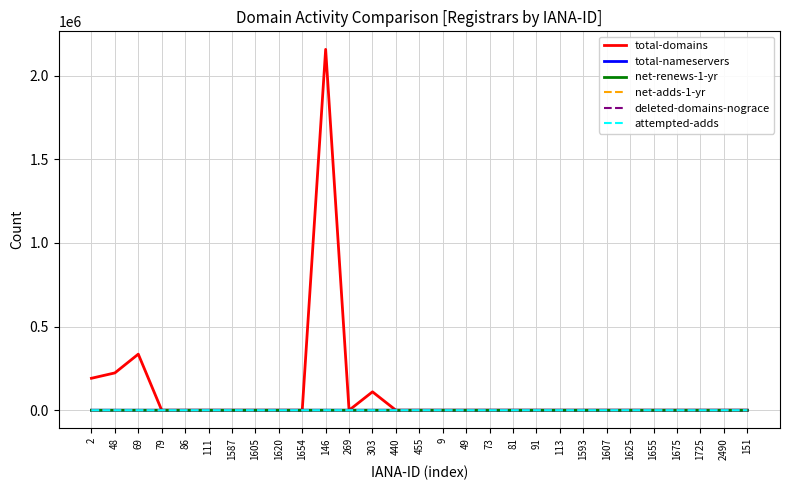

What are all the series names shown in the legend?

total-domains, total-nameservers, net-renews-1-yr, net-adds-1-yr, deleted-domains-nograce, attempted-adds